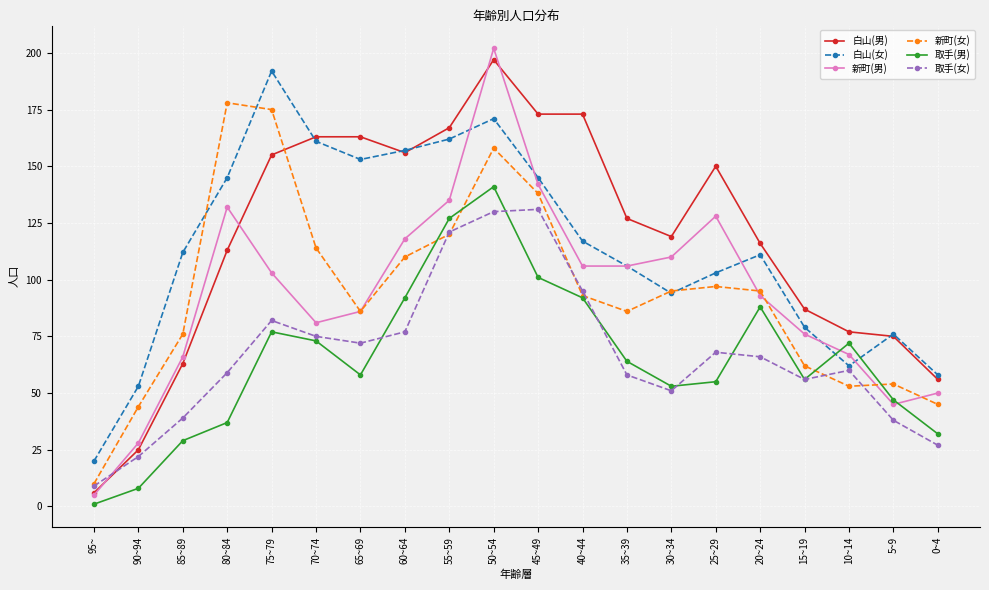

How many lines are shown in the chart?

6